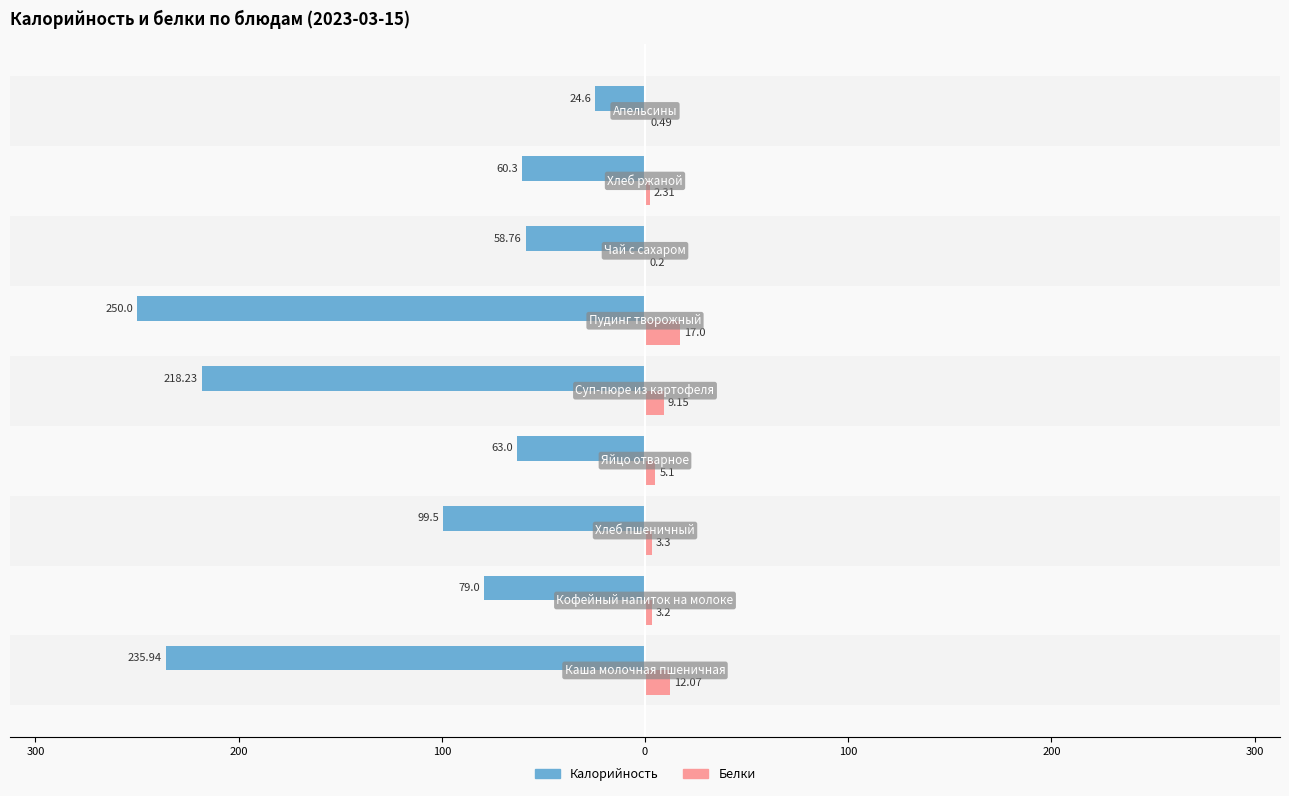

What are all the series names shown in the legend?

Калорийность, Белки